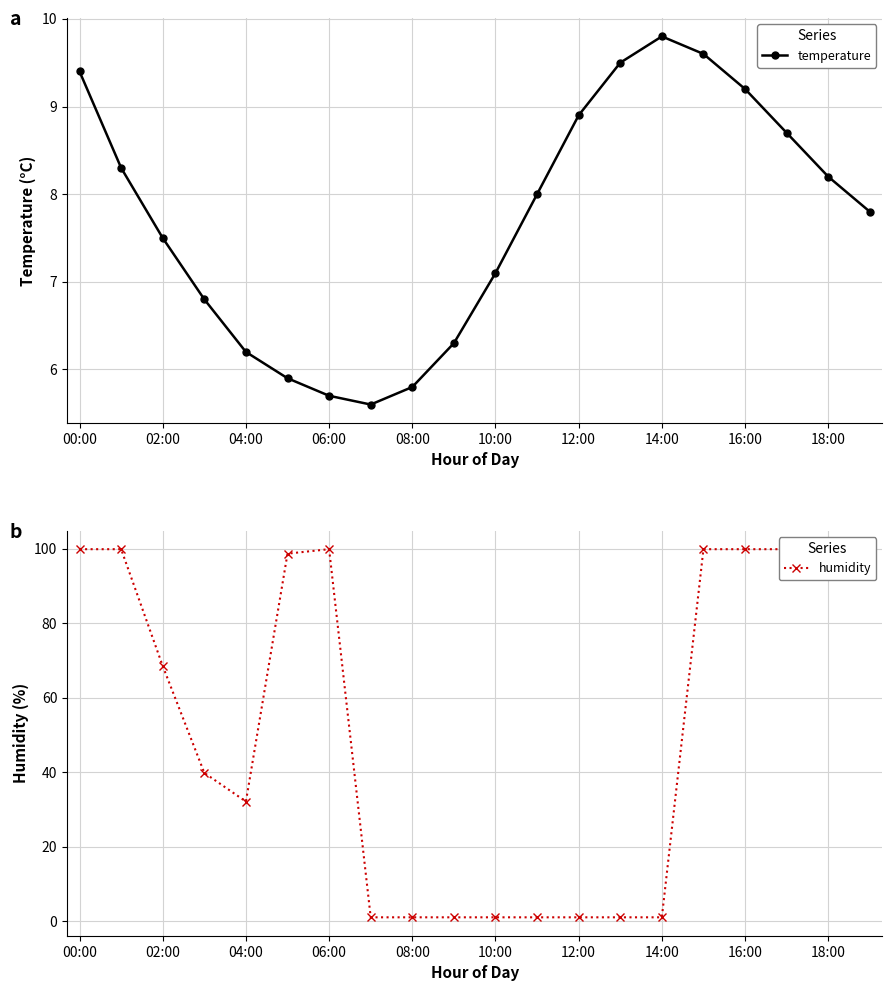

Where does the humidity series first go above 68?

00:00